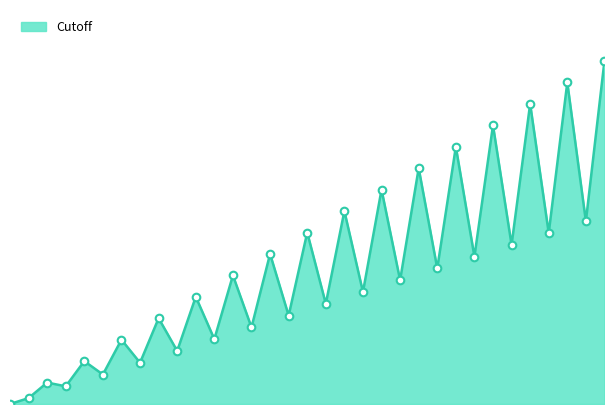

How many lines are shown in the chart?

1